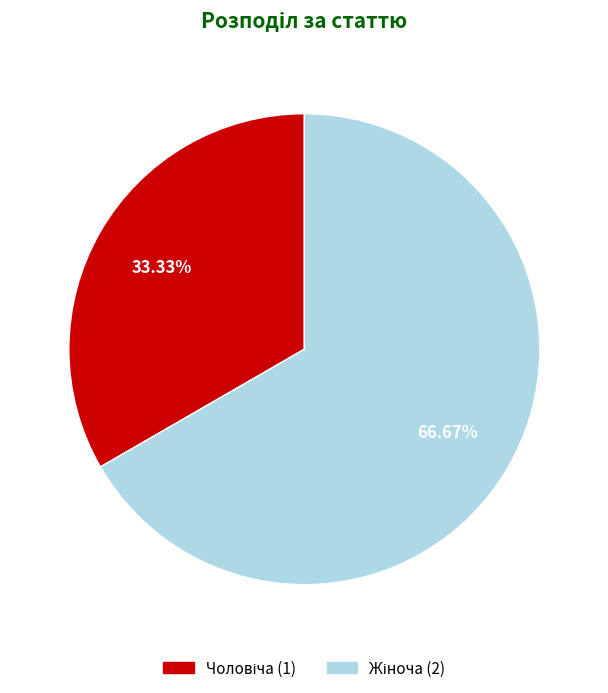

Is there any slice that represents more than half of the pie?

Yes